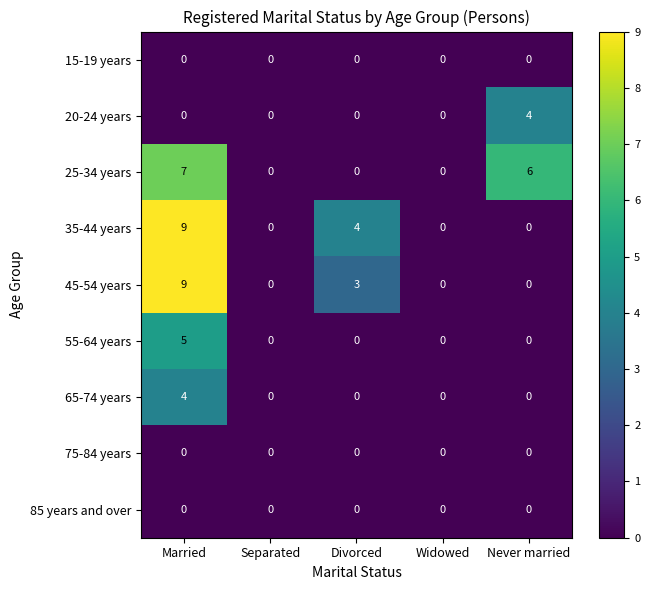

Count the 65-74 years values in the range 0 to 1.

4